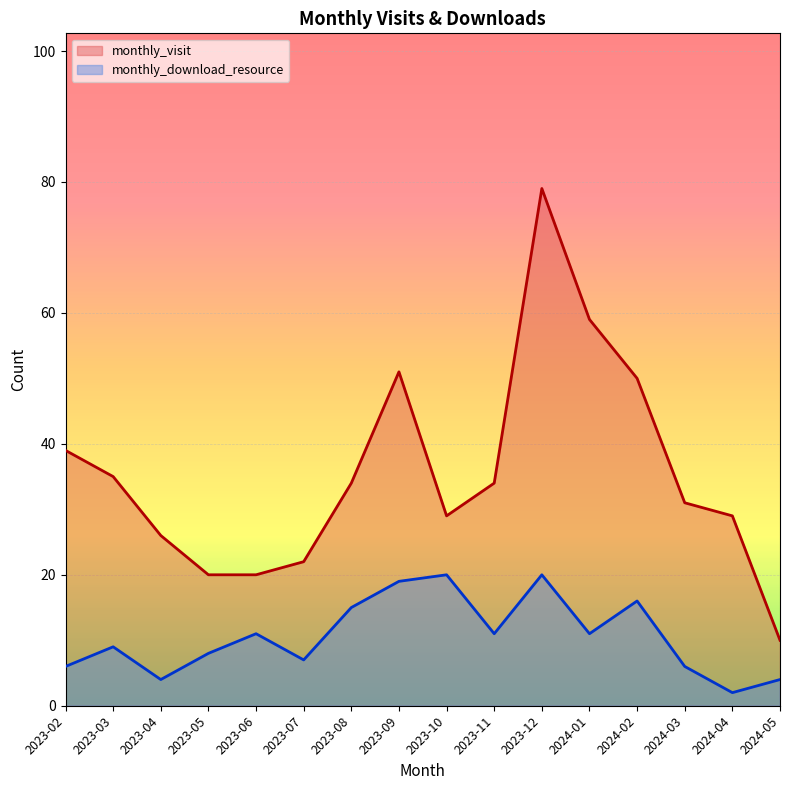

How many lines are shown in the chart?

2